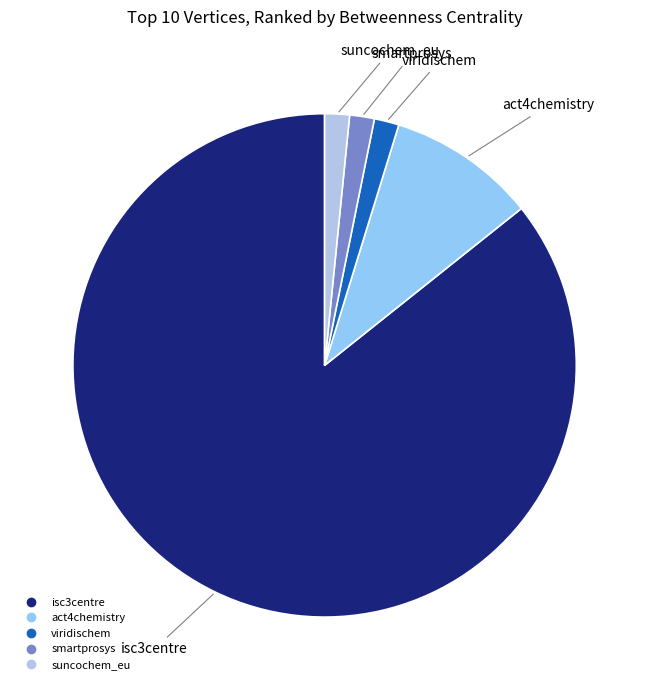

Combined, do isc3centre and suncochem_eu account for over 50%?

Yes